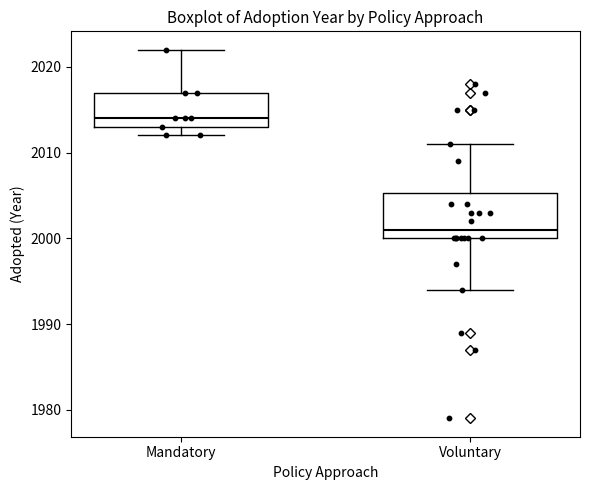

Reading left to right, read every box against the y-axis: the position of its median line, the range the box covers, and the ends of its whiskers. The values are not printed on the chart, so give them approximately, as read against the axis.

Mandatory: median 2014, box 2013 to 2017, whiskers 2012 to 2022
Voluntary: median 2001, box 2000 to 2005, whiskers 1994 to 2011